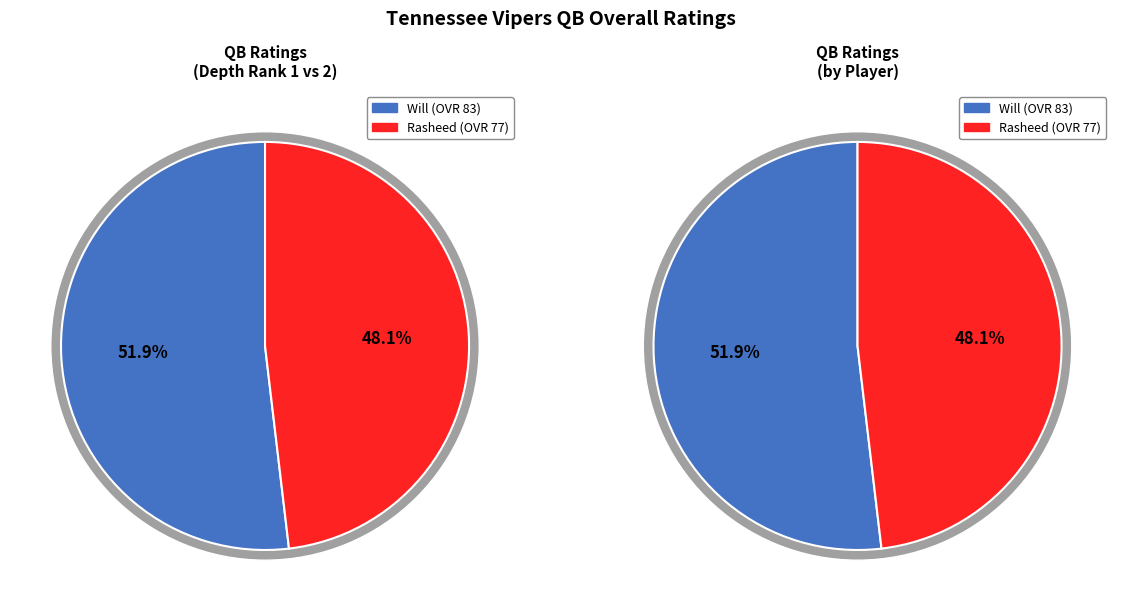

How many segments does this pie chart have?

2